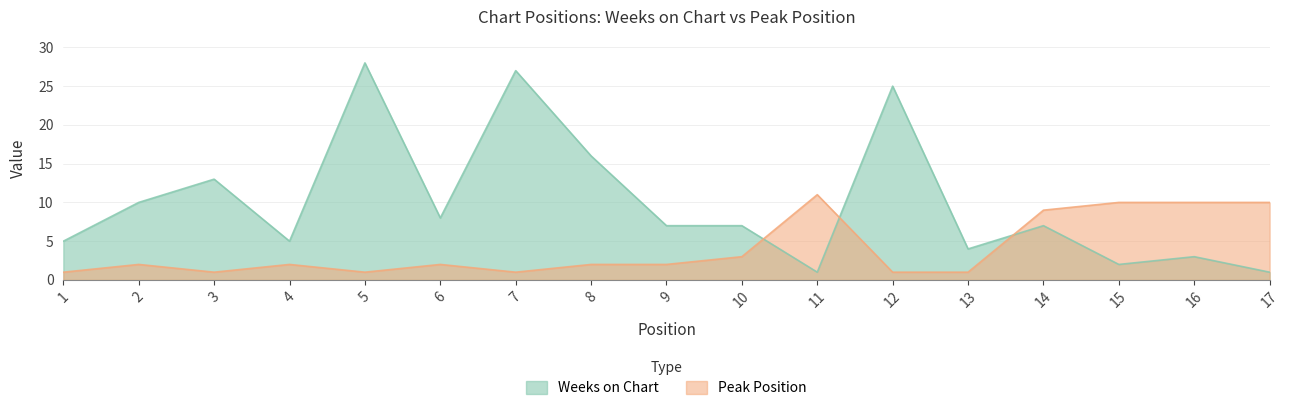

What is the difference between the maximum and second lowest values in the Weeks on Chart series?

27